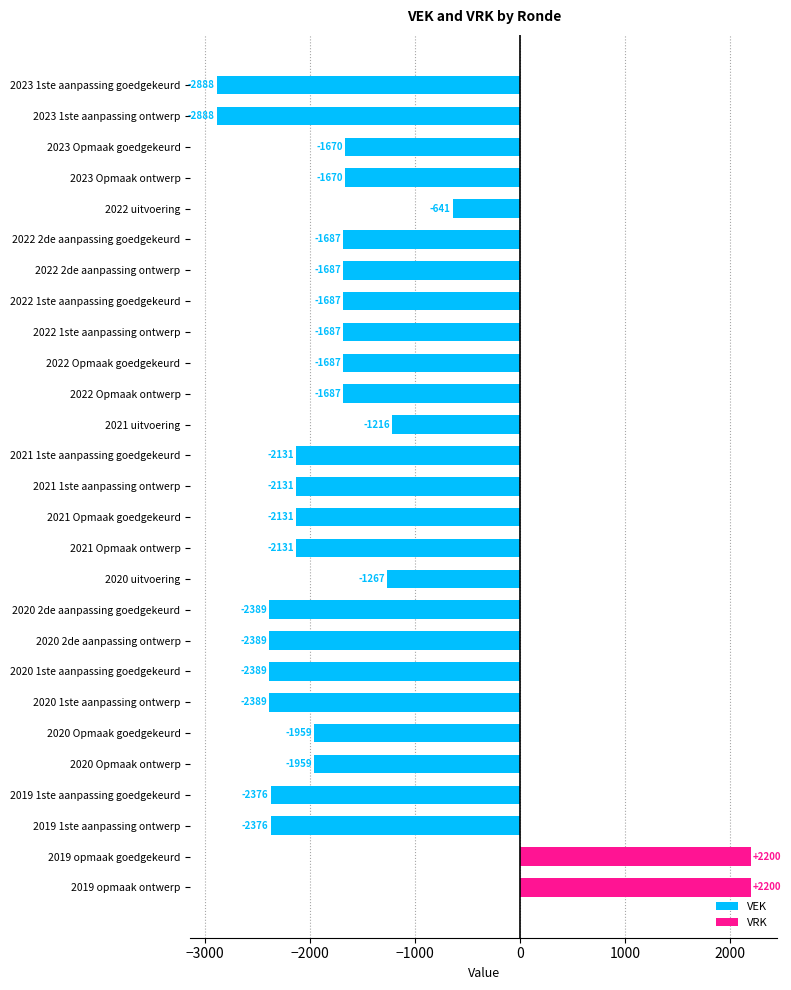

What are all the series names shown in the legend?

VEK, VRK